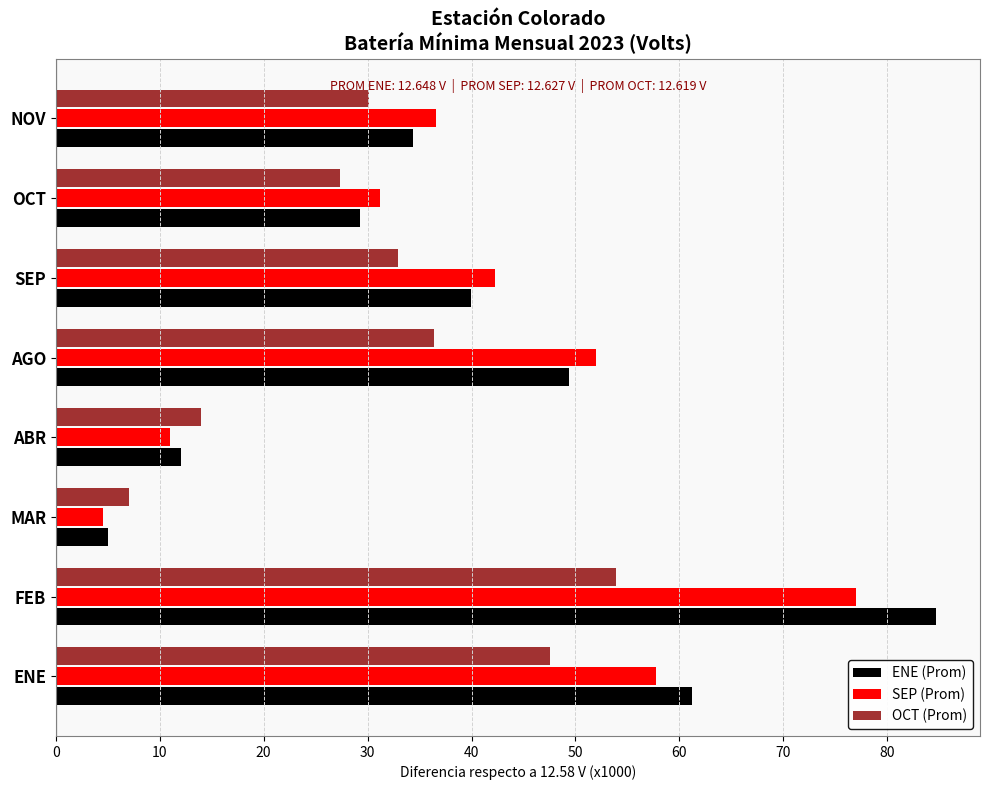

Which series changed the most between SEP and NOV?

SEP (Prom)